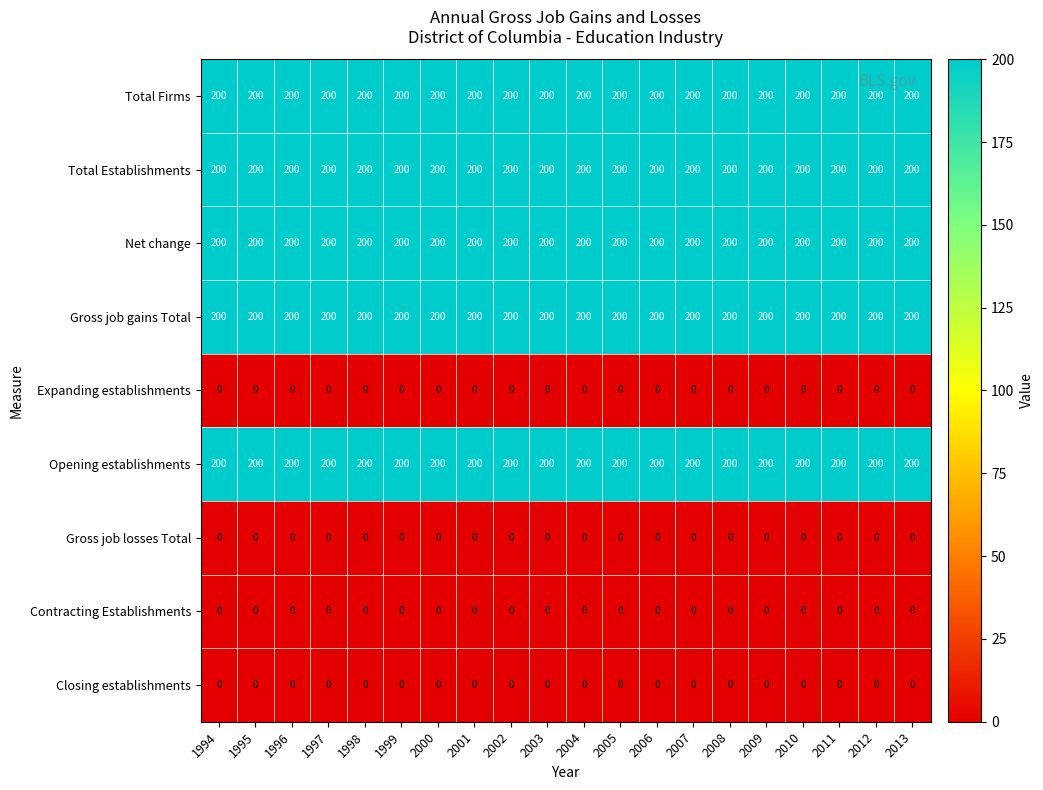

What is the highest value of the Total Firms series?

200